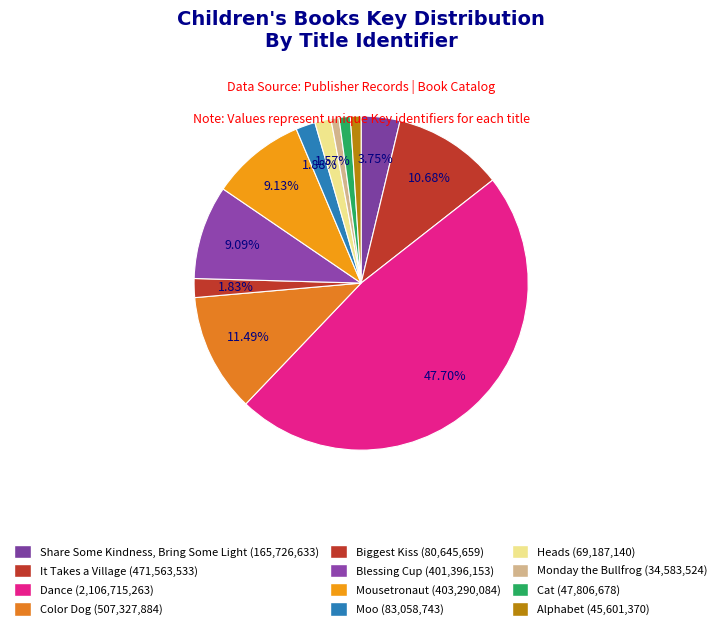

To the nearest percent, what percentage of the pie is Share Some Kindness, Bring Some Light?

4%